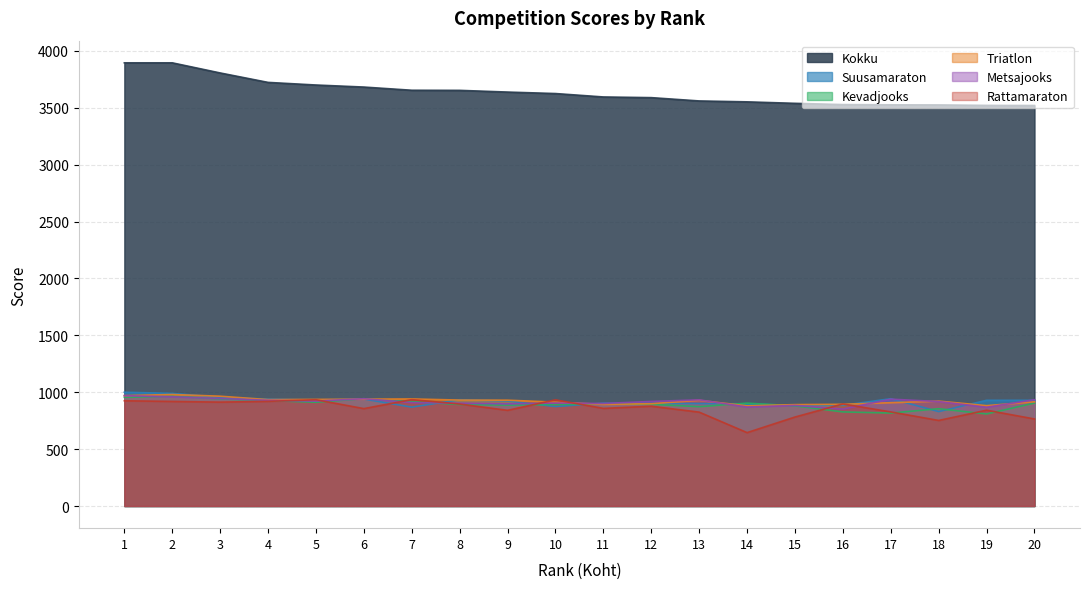

What are all the series names shown in the legend?

Kokku, Suusamaraton, Kevadjooks, Triatlon, Metsajooks, Rattamaraton